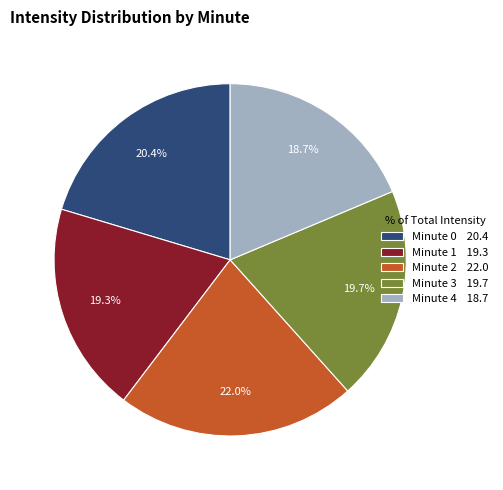

Do Minute 3 19.7 and Minute 2 22.0 together represent more than half of the pie?

No